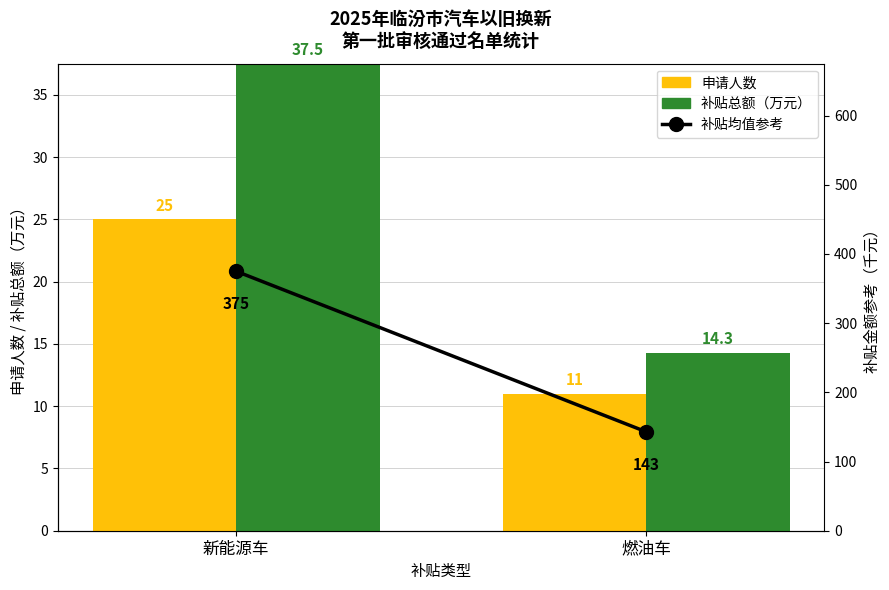

What is the difference between the 补贴均值参考 values at 燃油车 and 新能源车?

232.0